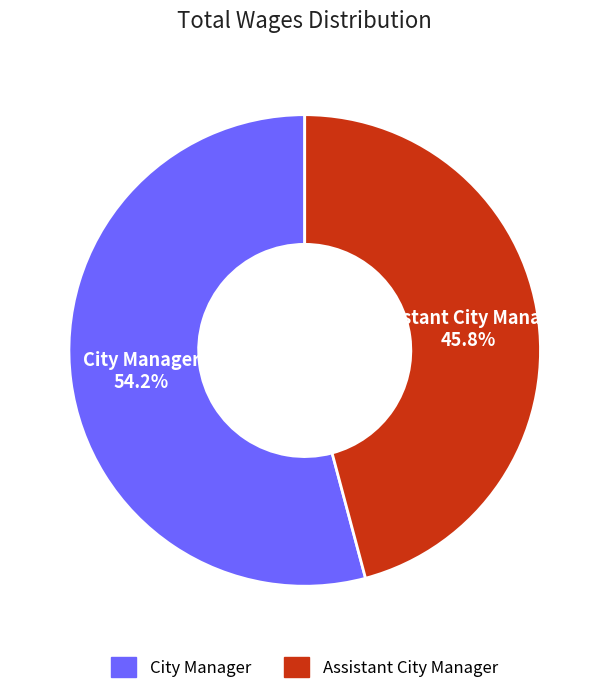

What percentage is NOT represented by City Manager?

45.8%